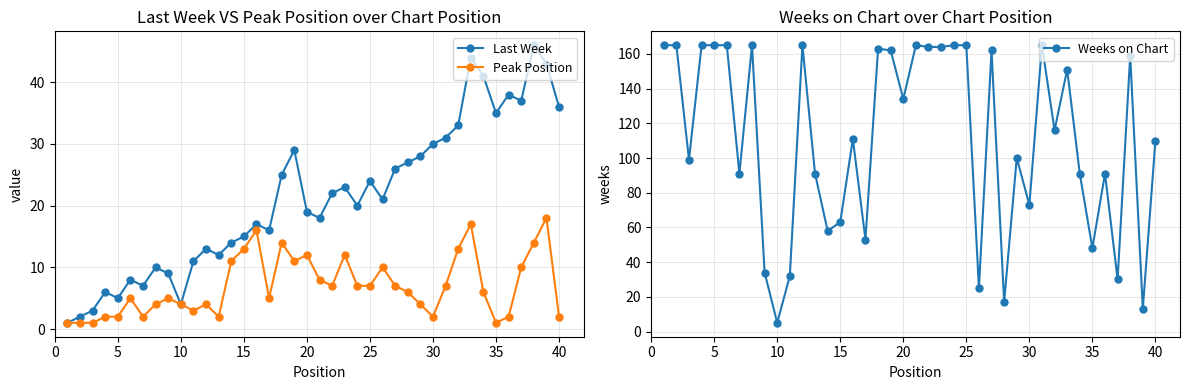

True or false: Last Week has a value of 9 at 15.

False